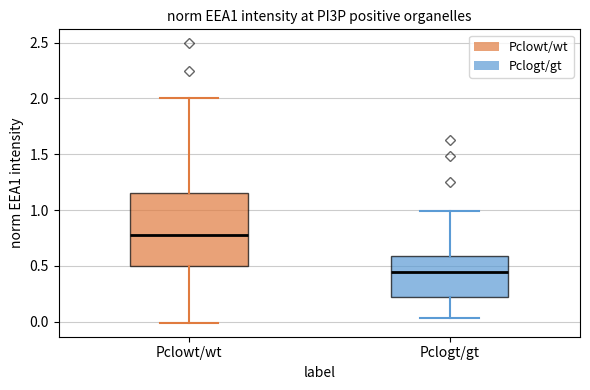

Where is the lower edge of the box for Pclogt/gt on the y-axis? The values are not printed on the chart, so give them approximately, as read against the axis.

0.20